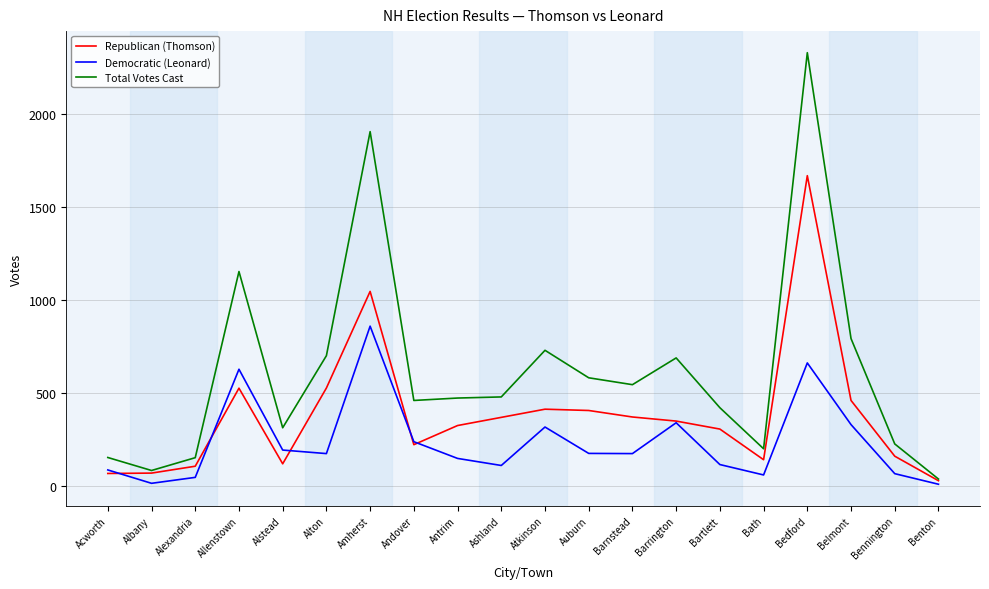

At which category is the sum across all series the highest?

Bedford